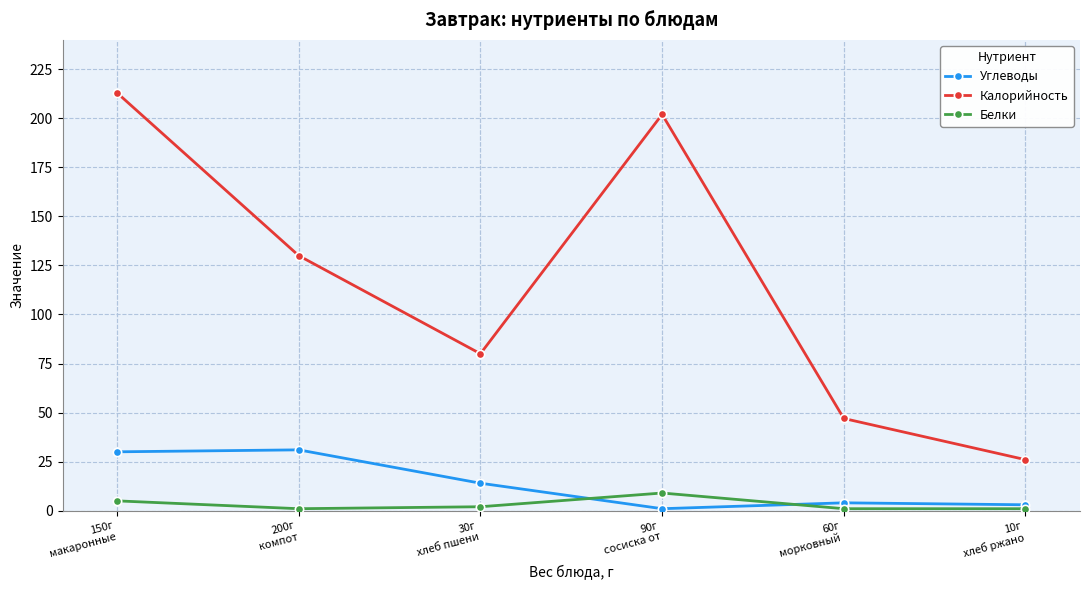

How many lines are shown in the chart?

3